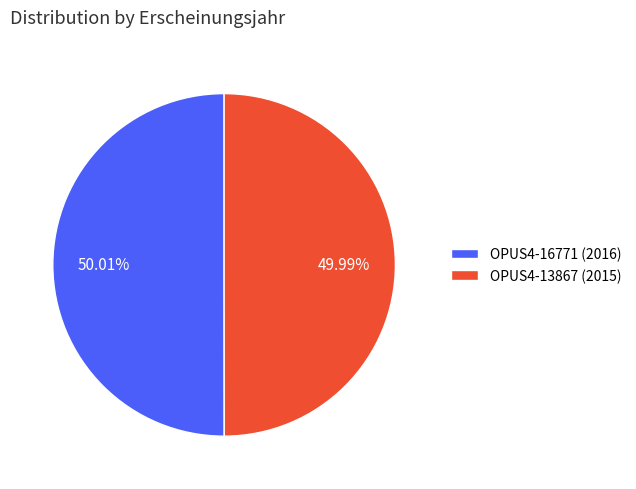

Does any single category account for the majority?

Yes